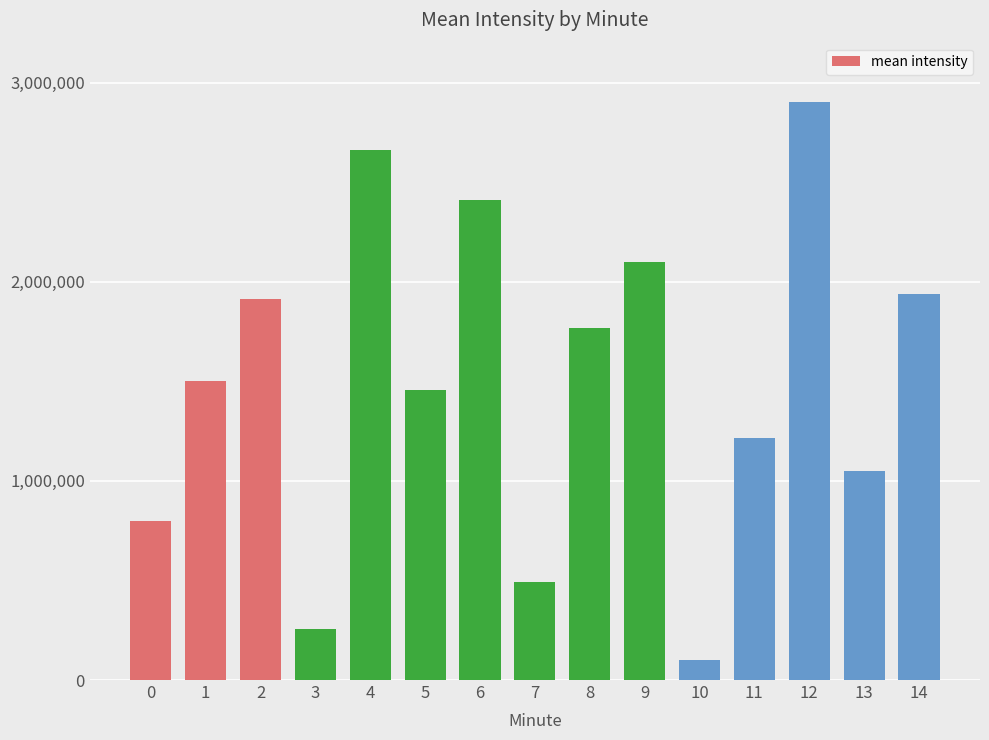

What value does the data have at 13?

1047292.4